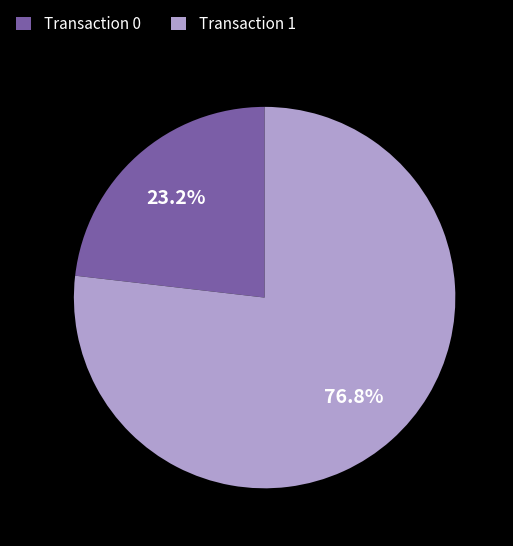

Is there any slice that represents more than half of the pie?

Yes